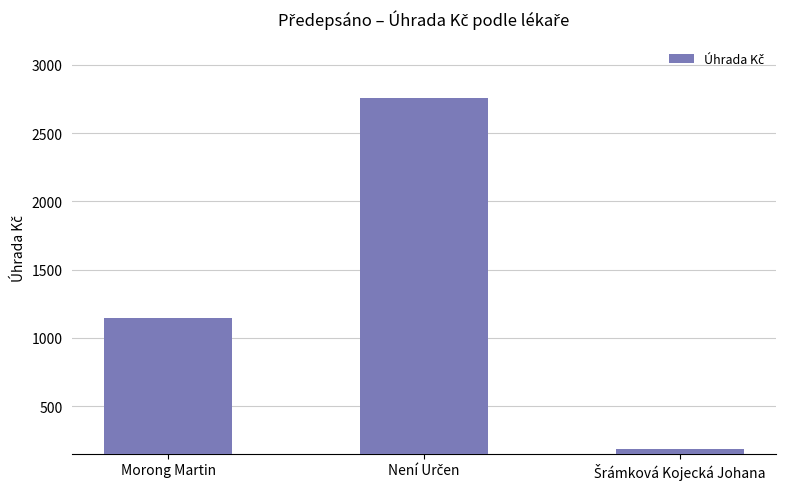

What is the label of the 1st bar from the left?

Morong Martin